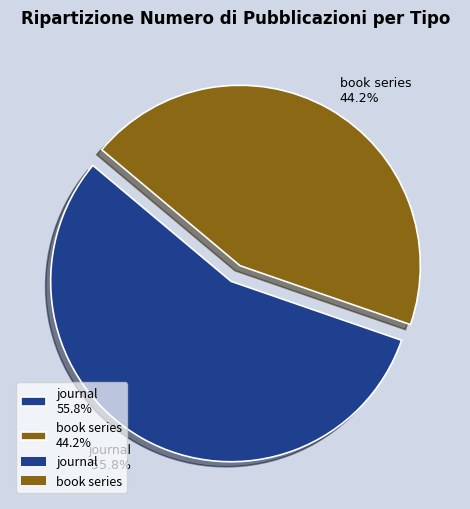

To the nearest percent, what percentage of the pie is journal?

56%